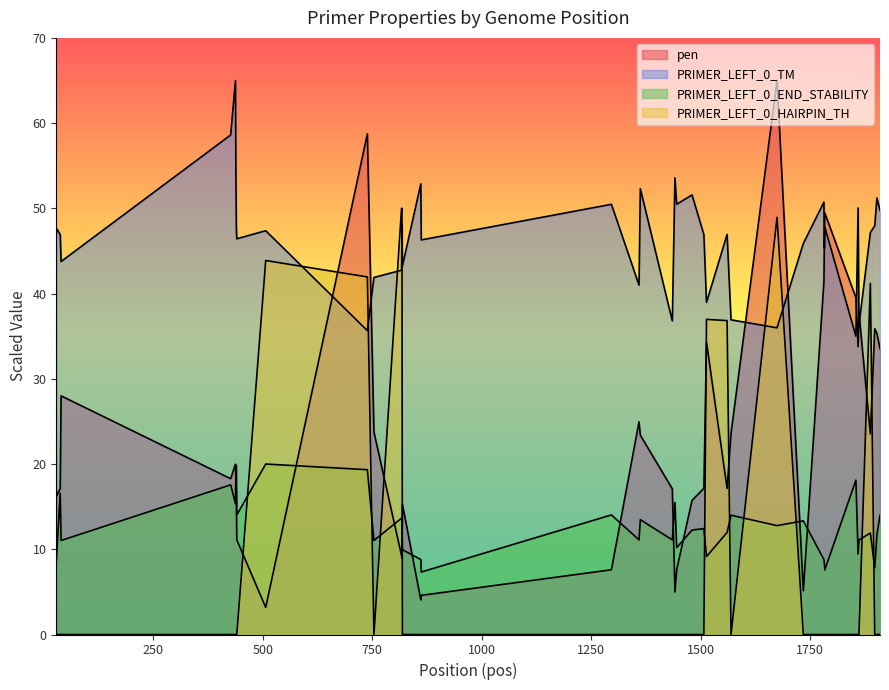

Does the chart display data point markers on the line(s)?

No